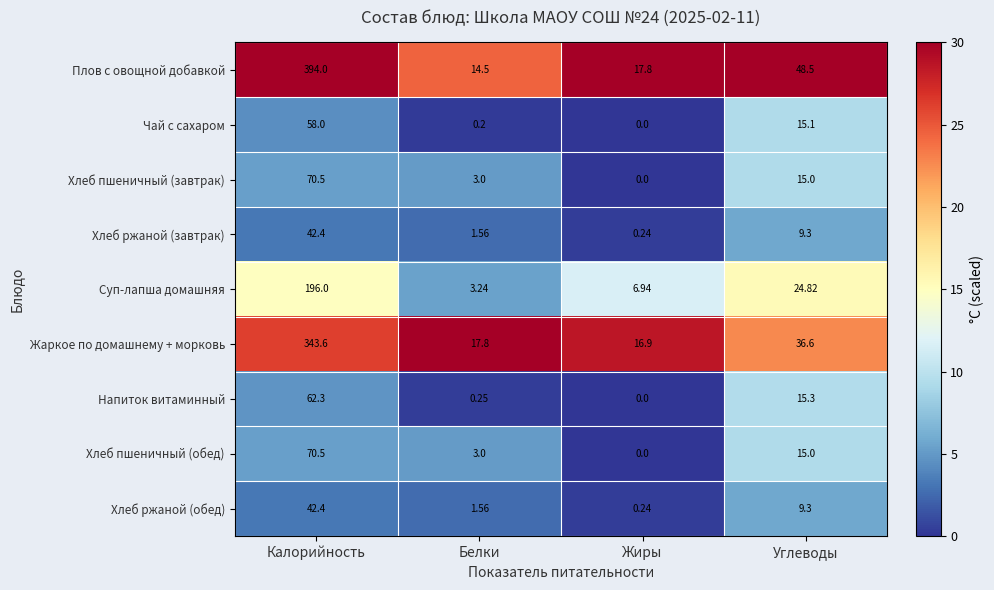

Which category has the lowest value across all series?

Жиры